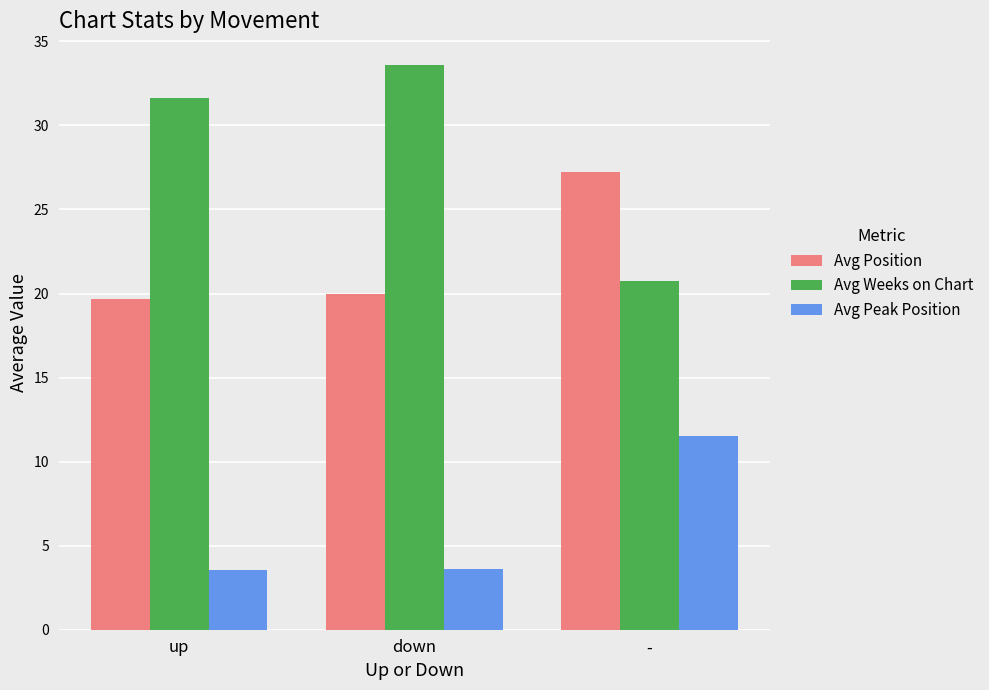

Rank the series at down from highest to lowest value.

Avg Weeks on Chart, Avg Position, Avg Peak Position